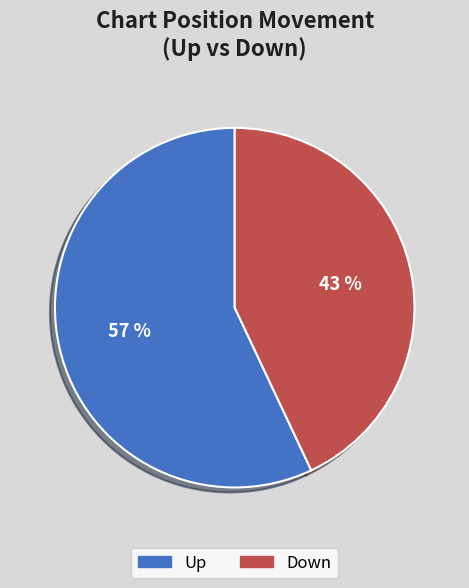

Is there a majority slice in this chart?

Yes